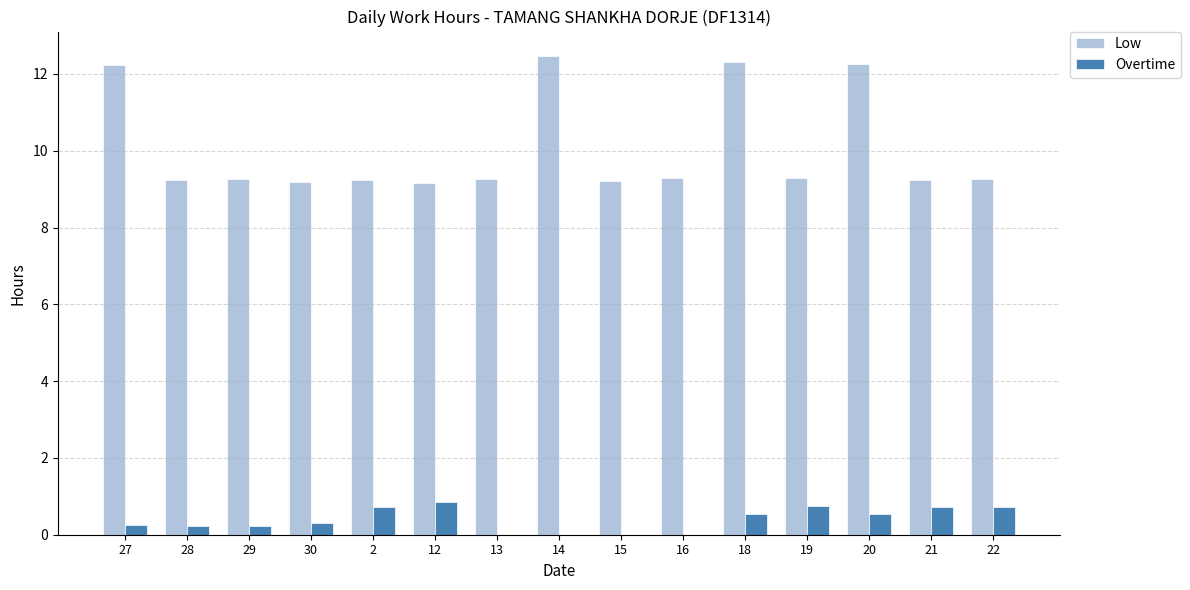

Which series has the largest total across all categories?

Low